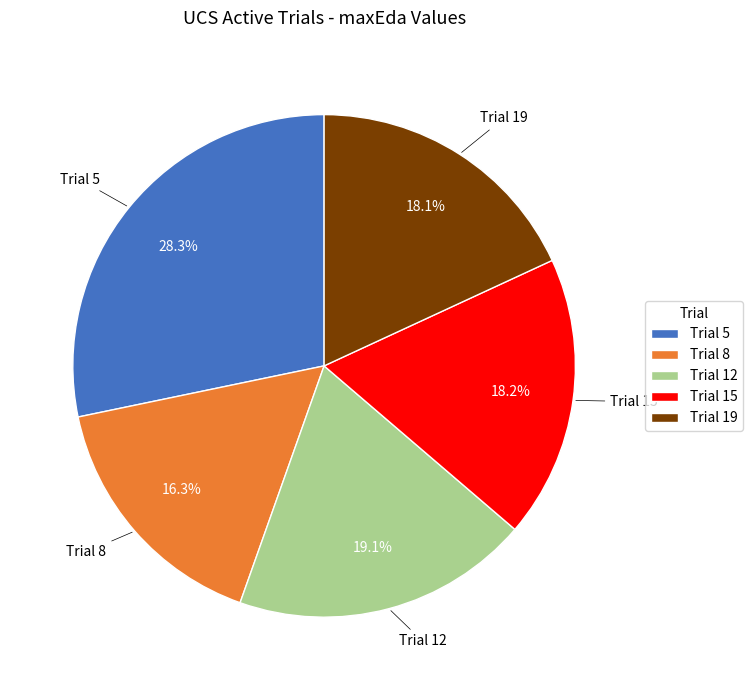

Which has a higher value, Trial 15 or Trial 8?

Trial 15